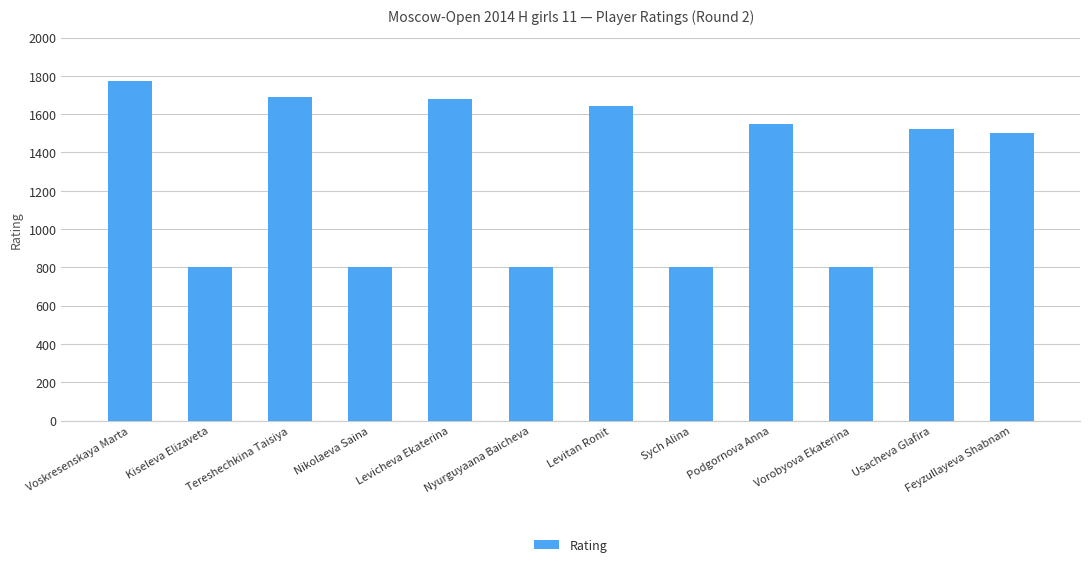

What is the minimum value shown in the chart?

800